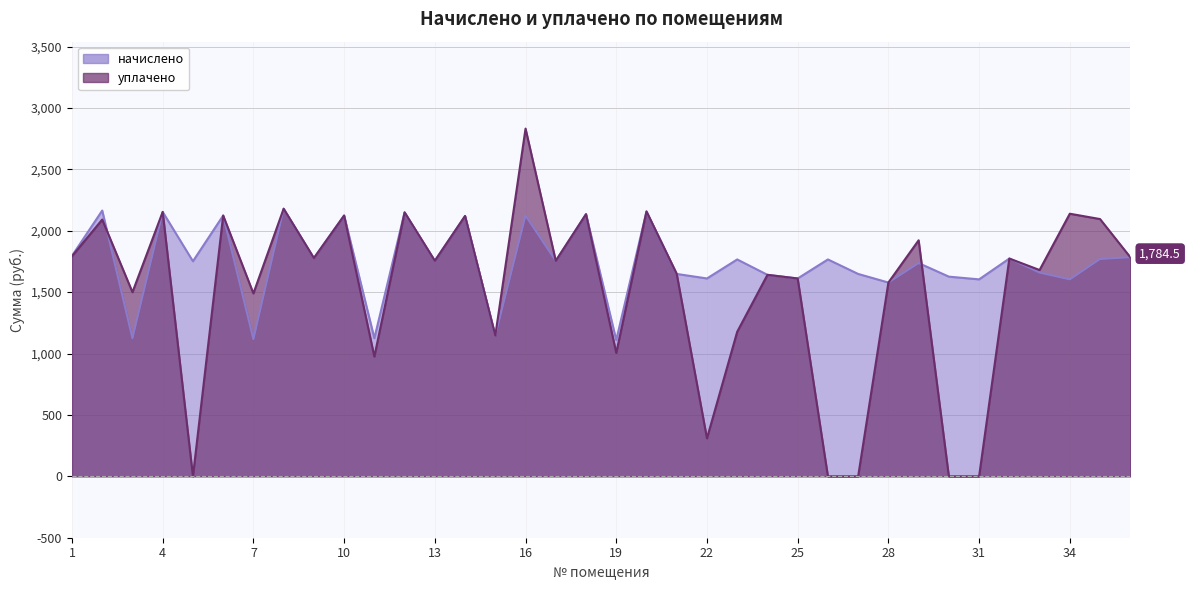

How many times do уплачено and начислено cross each other?

2